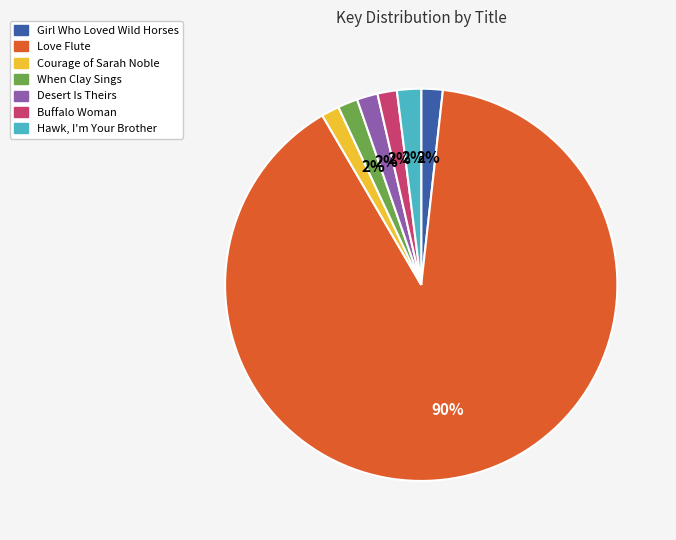

The Love Flute slice represents 78% of the pie. True or false?

False